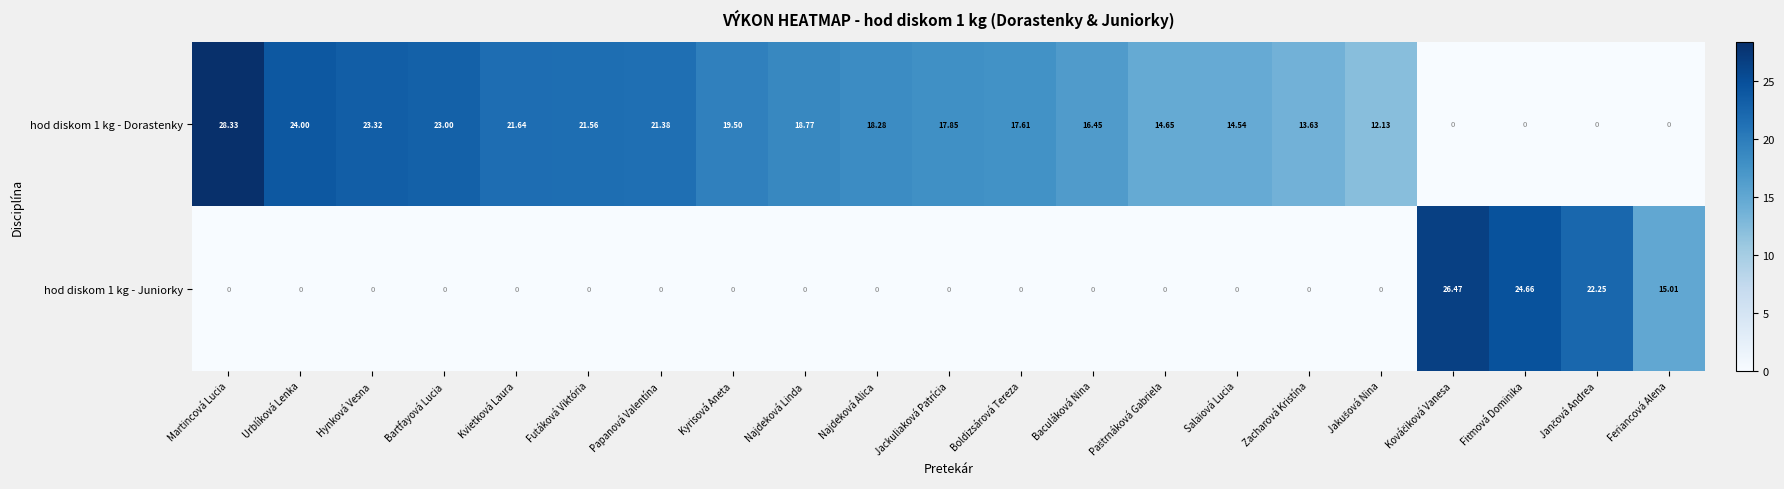

At which label does hod diskom 1 kg - Dorastenky reach its peak?

Martincová Lucia